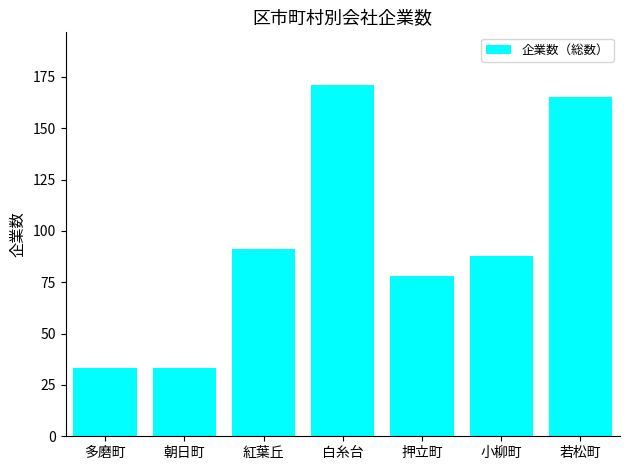

What value does the data have at 押立町?

78